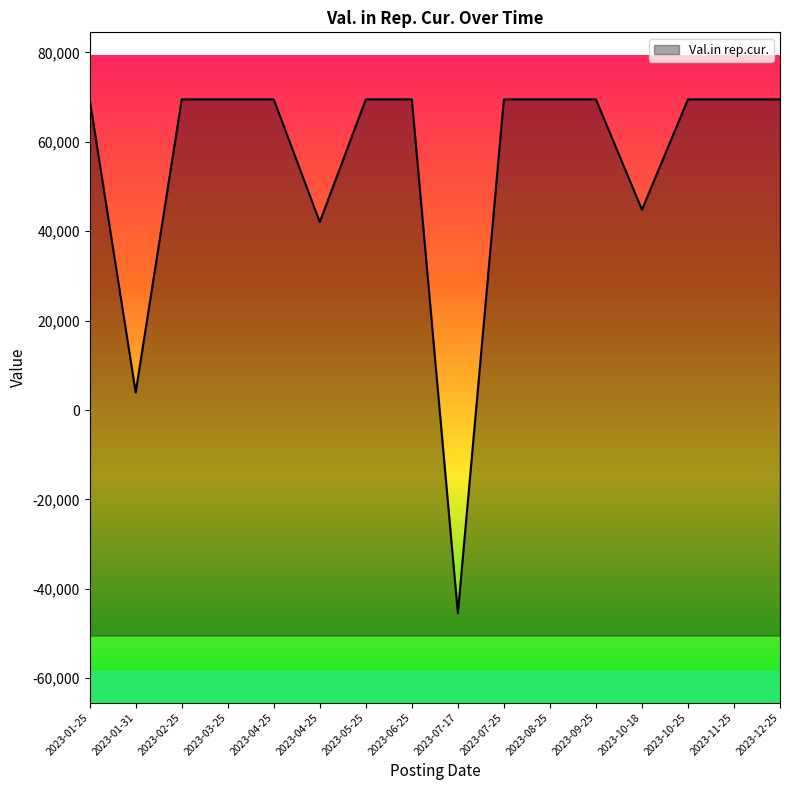

Approximately how many times larger is the value at 2023-08-25 compared to 2023-10-25?

1.0